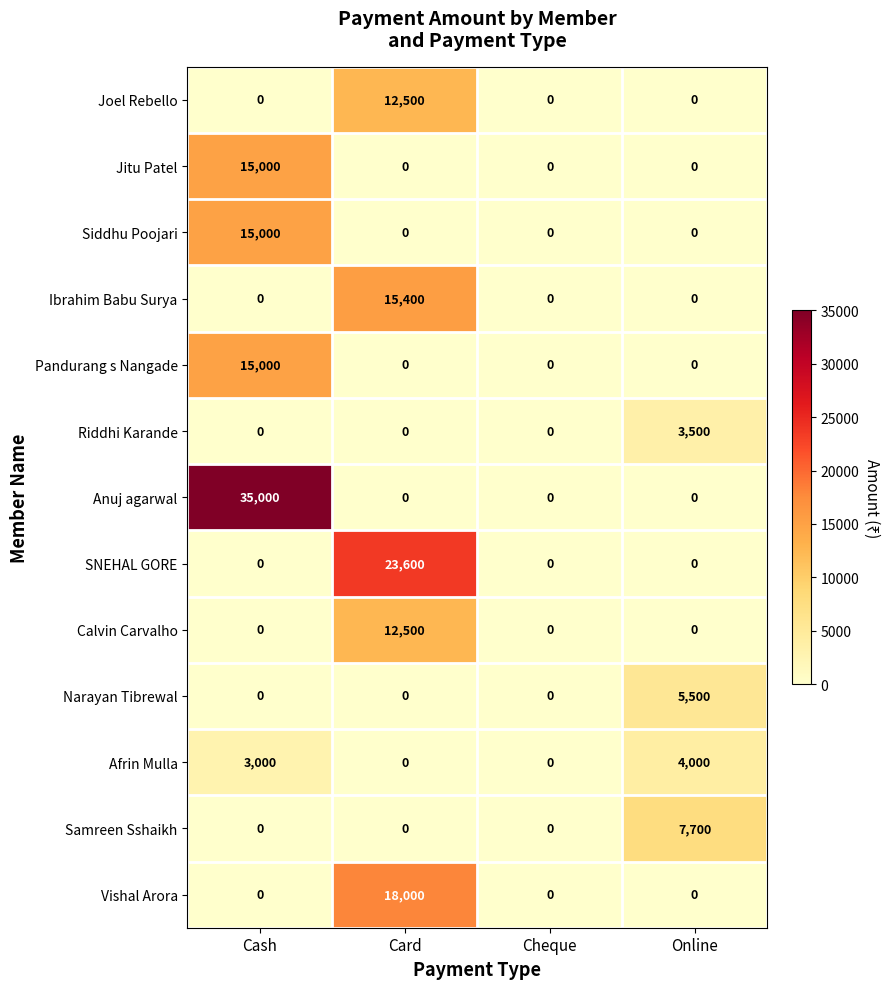

What is the total value across all series at Card?

82000